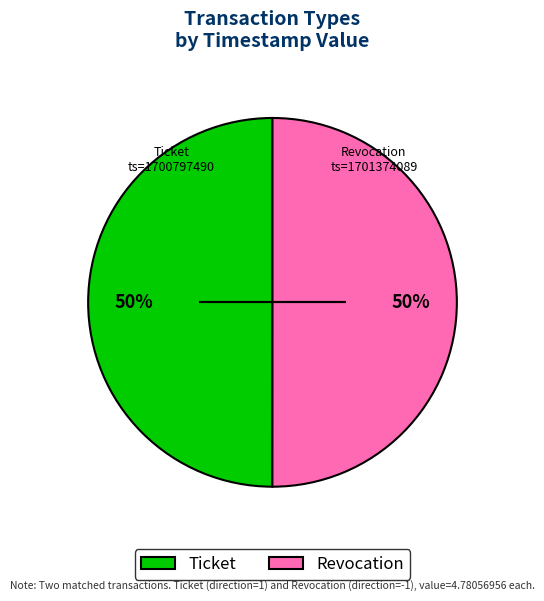

True or false: Ticket accounts for 50% of the total.

True